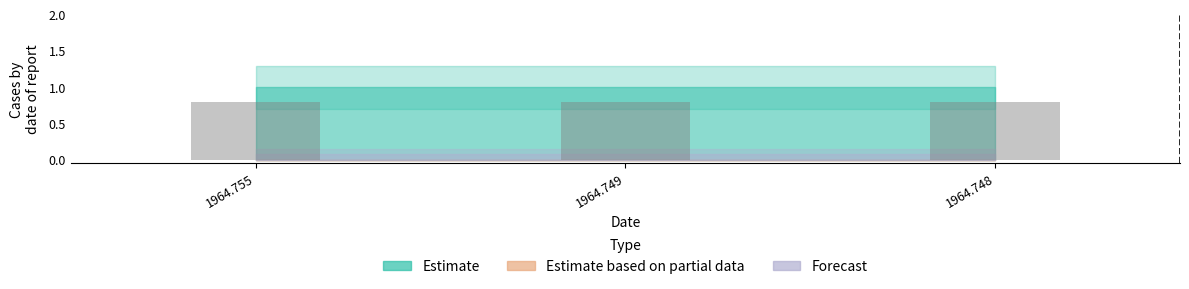

Which category has the highest value in the Forecast series?

1964.755